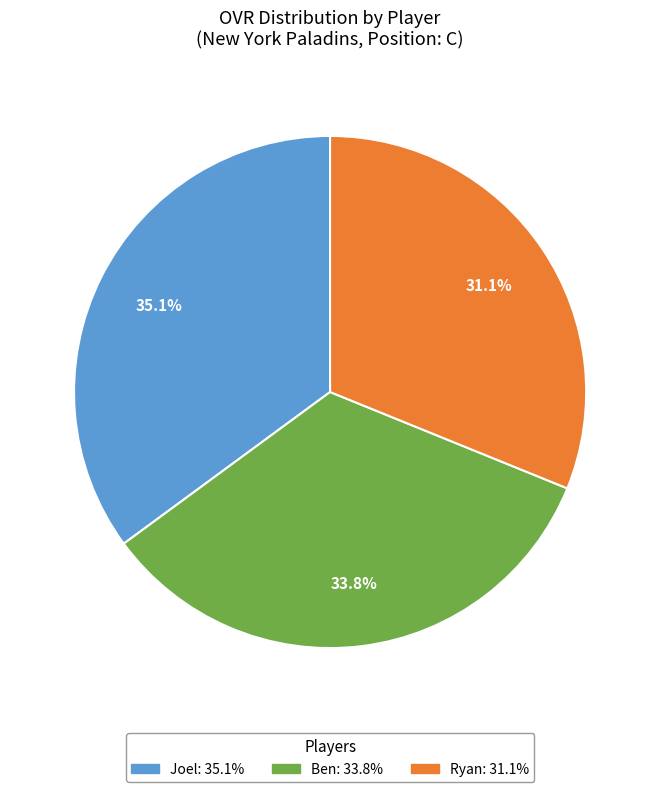

Count the number of slices in the pie.

3